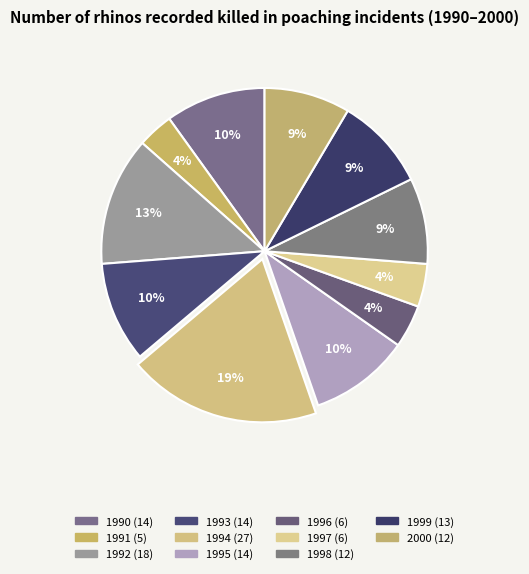

Count the number of slices in the pie.

11